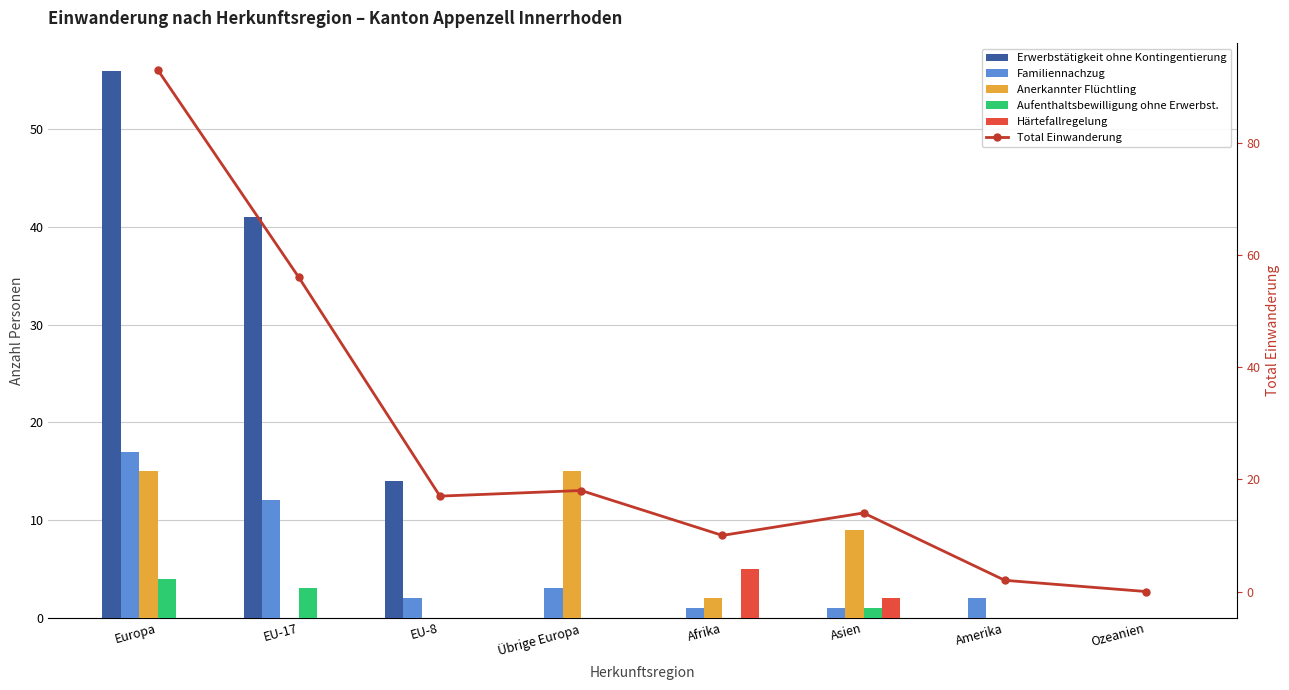

Which label corresponds to the largest value in the chart?

Europa